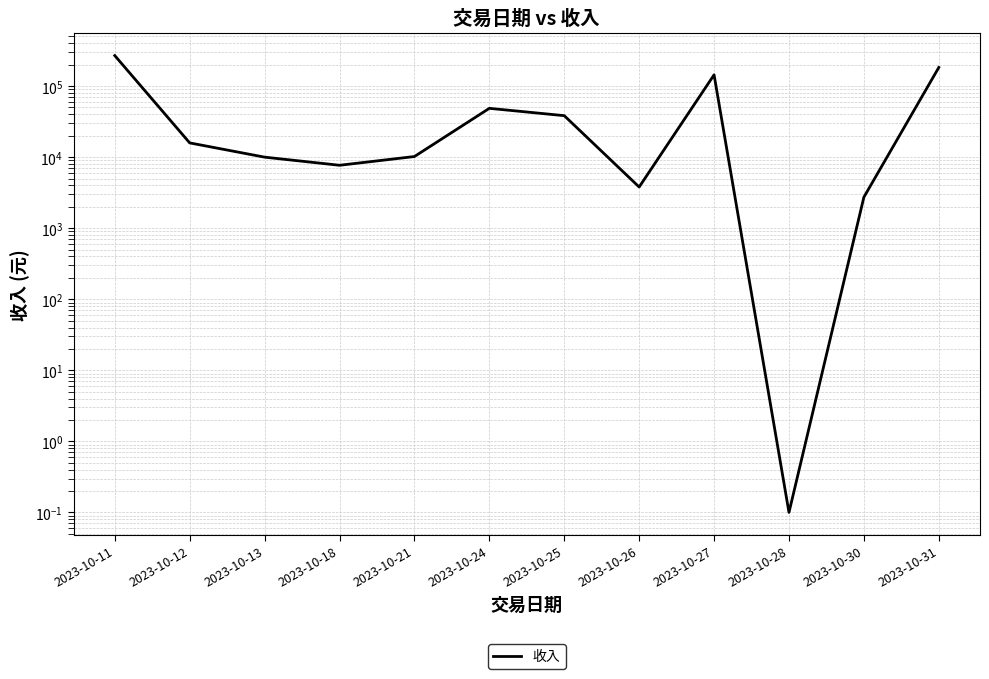

Rank the categories by value from highest to lowest.

2023-10-11, 2023-10-31, 2023-10-27, 2023-10-24, 2023-10-25, 2023-10-12, 2023-10-21, 2023-10-13, 2023-10-18, 2023-10-26, 2023-10-30, 2023-10-28